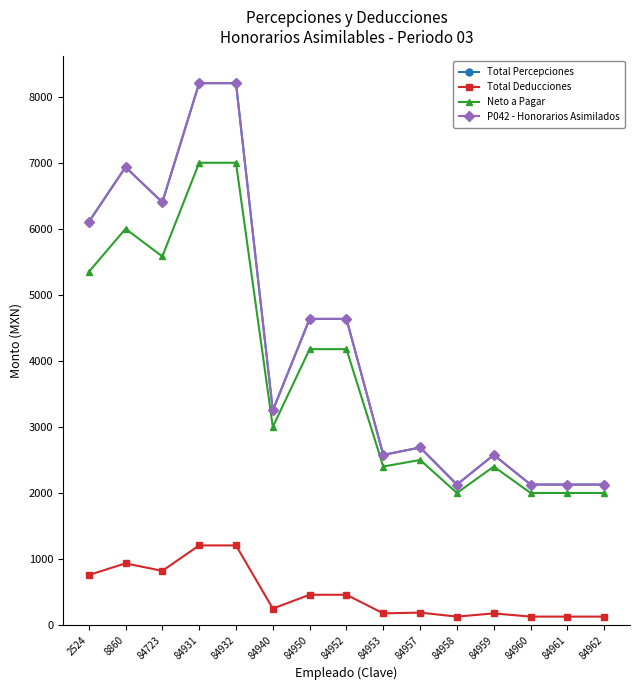

Is the value of Total Deducciones at 84950 greater than the value of Total Percepciones at 84962?

No